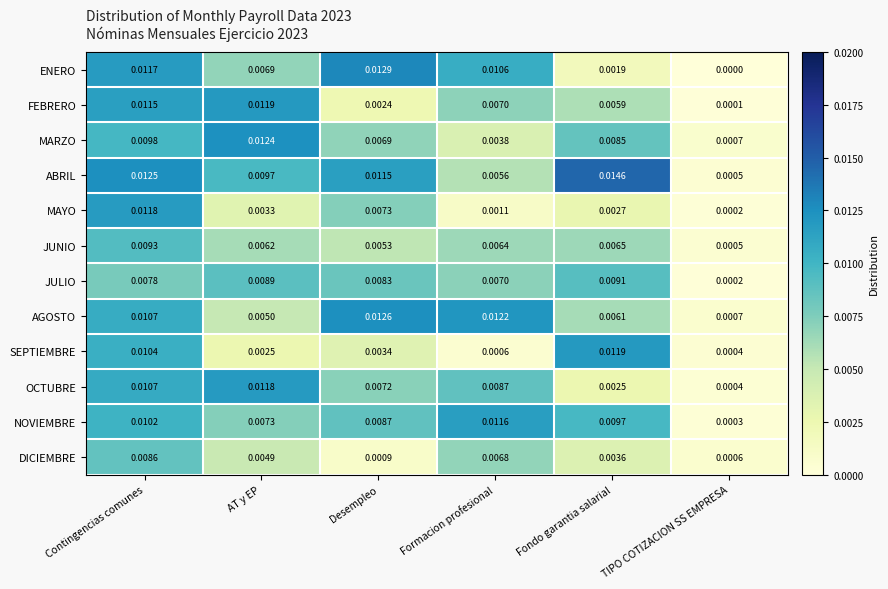

At Desempleo, list the series in order from smallest to largest.

DICIEMBRE, FEBRERO, SEPTIEMBRE, JUNIO, MARZO, OCTUBRE, MAYO, JULIO, NOVIEMBRE, ABRIL, AGOSTO, ENERO